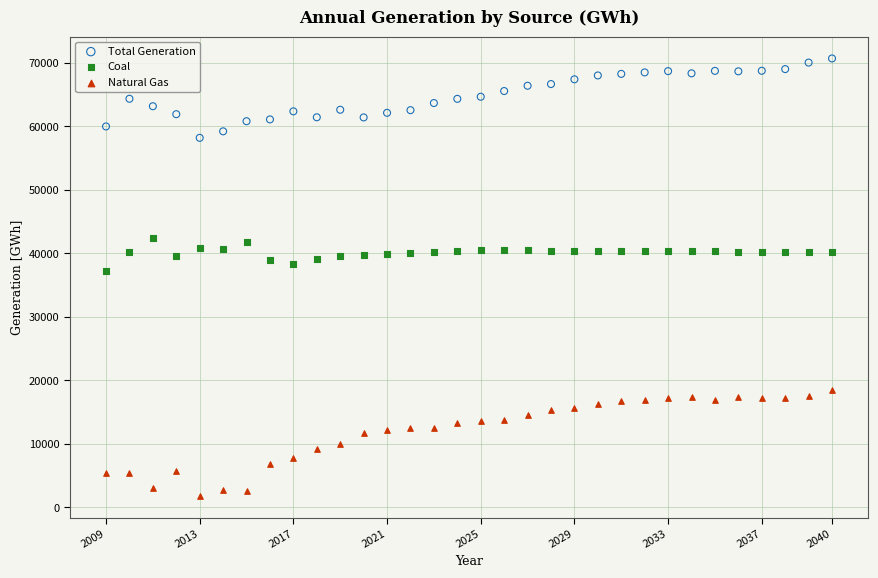

Across all data points, what is the range of Y values (max minus min)?

68866.4